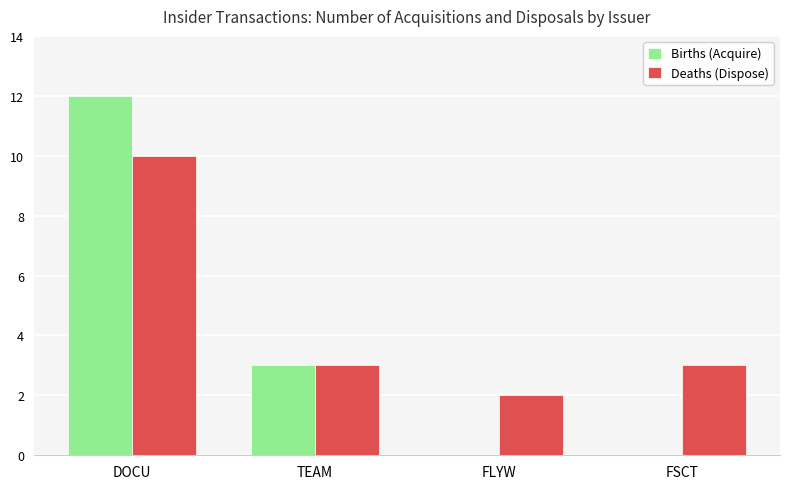

At which label does Deaths (Dispose) first exceed 3?

DOCU